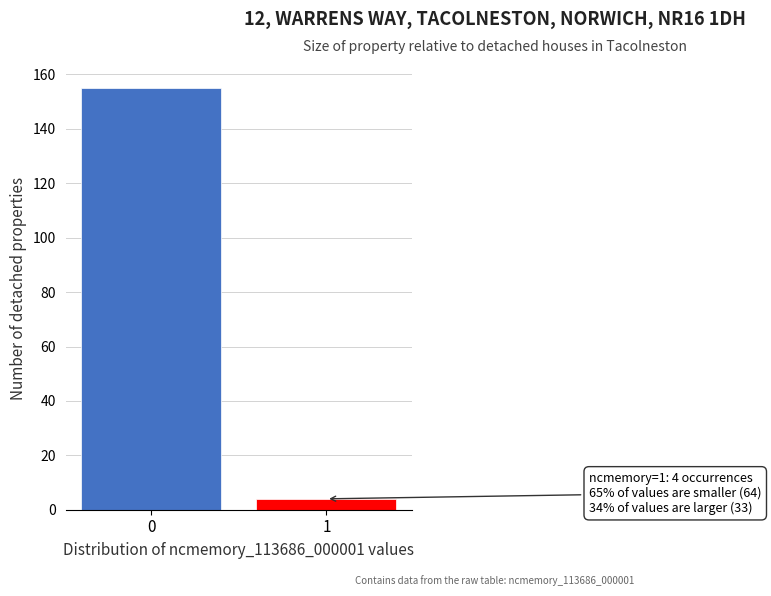

Reading left to right, what are all the values shown in this chart?

155	4